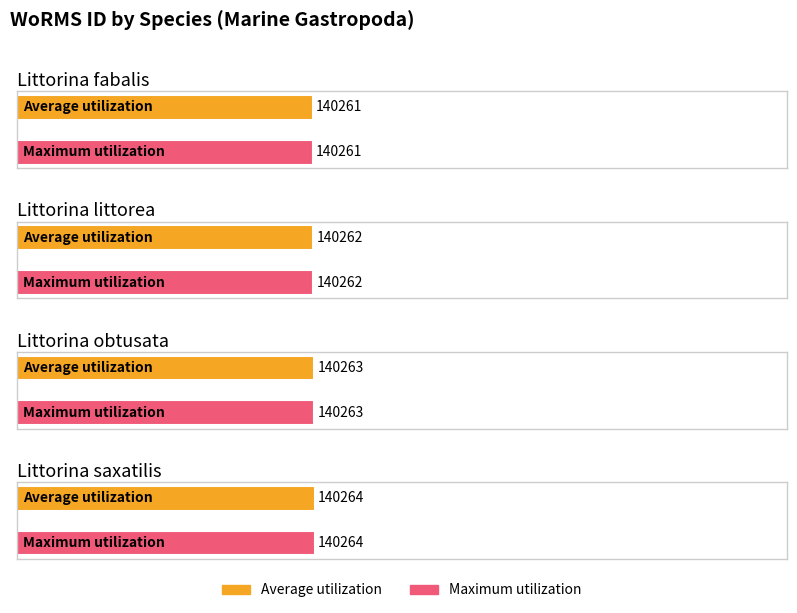

What is the label of the 1st bar from the left?

Littorina fabalis